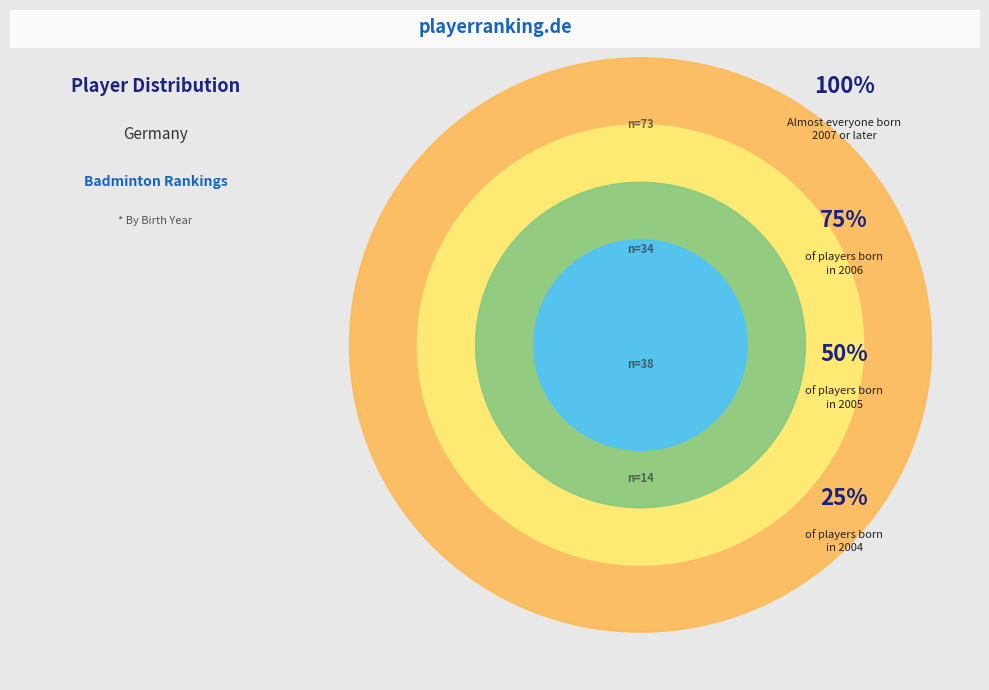

The 2004 slice represents 9% of the pie. True or false?

True